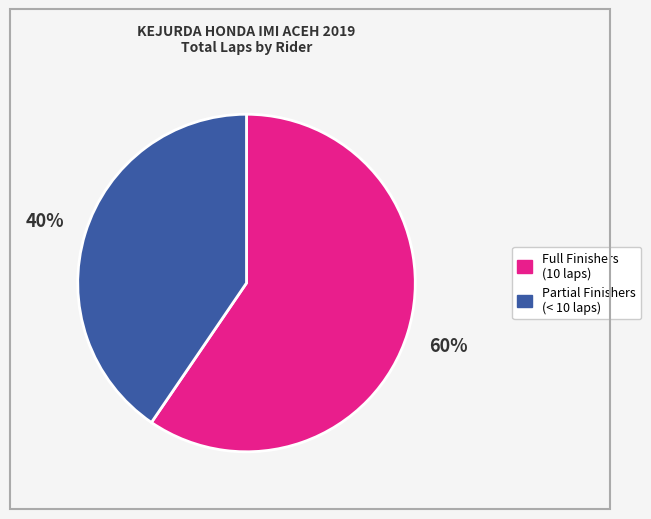

Is there any slice that represents more than half of the pie?

Yes